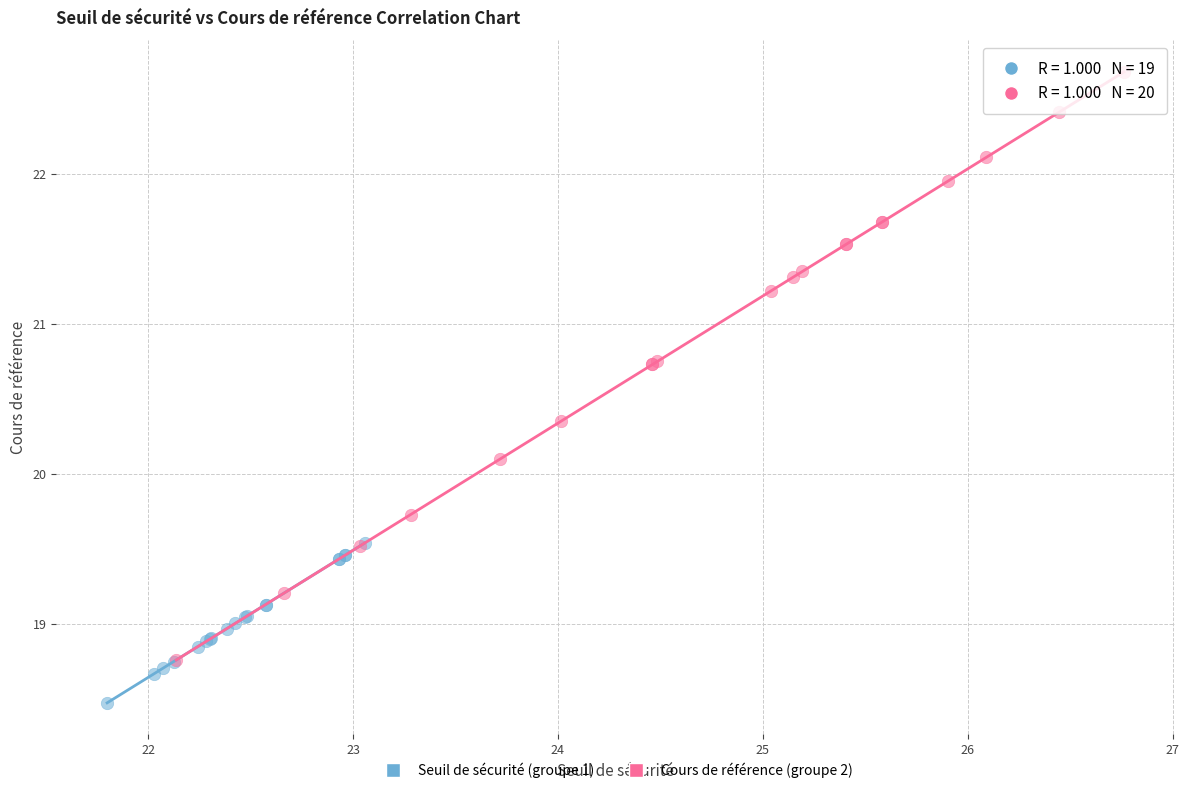

What are all the series names shown in the legend?

Seuil de sécurité (groupe 1), Cours de référence (groupe 2)